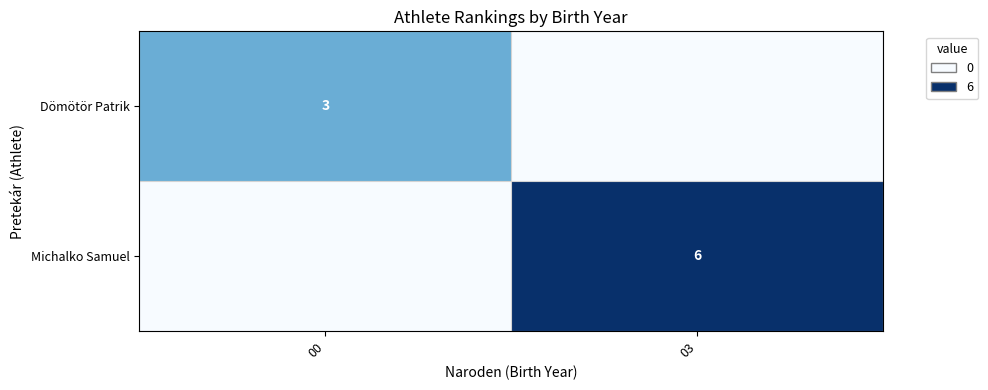

Is the value of Michalko Samuel at 03 greater than the value of Dömötör Patrik at 00?

Yes